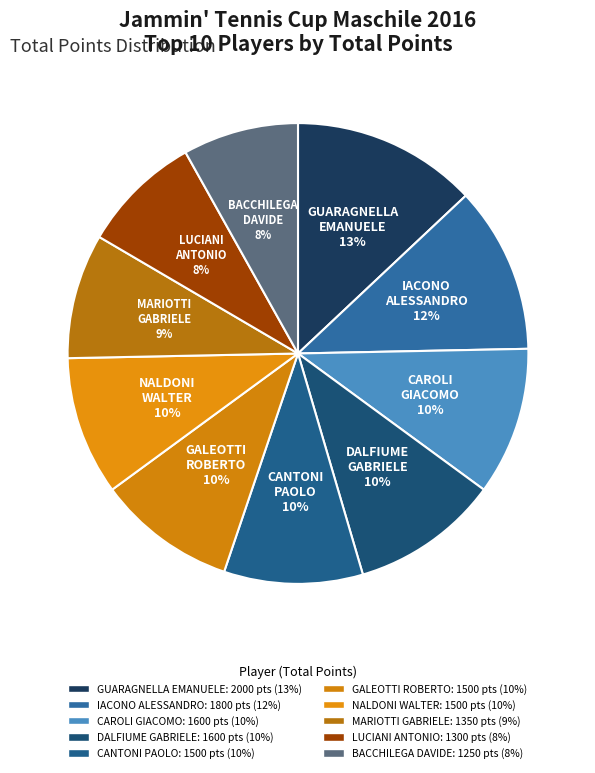

How many slices are in this pie chart?

10